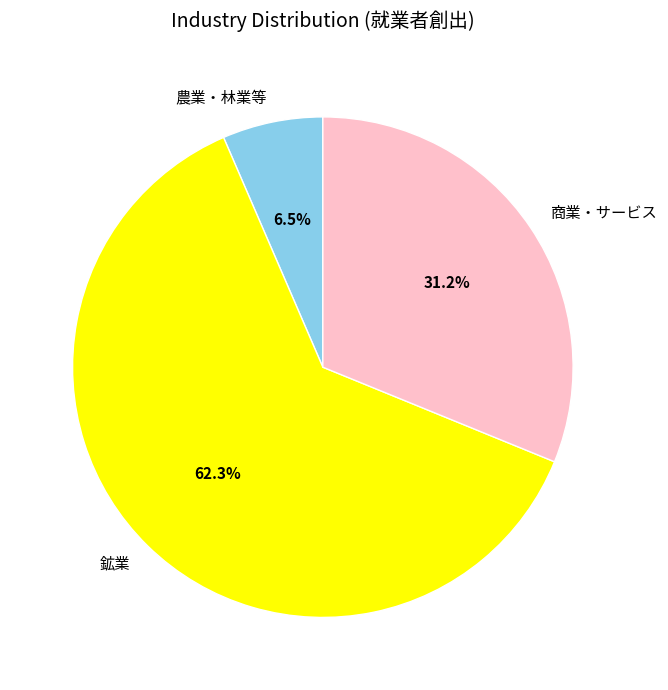

Between 鉱業 and 農業・林業等, which is larger?

鉱業